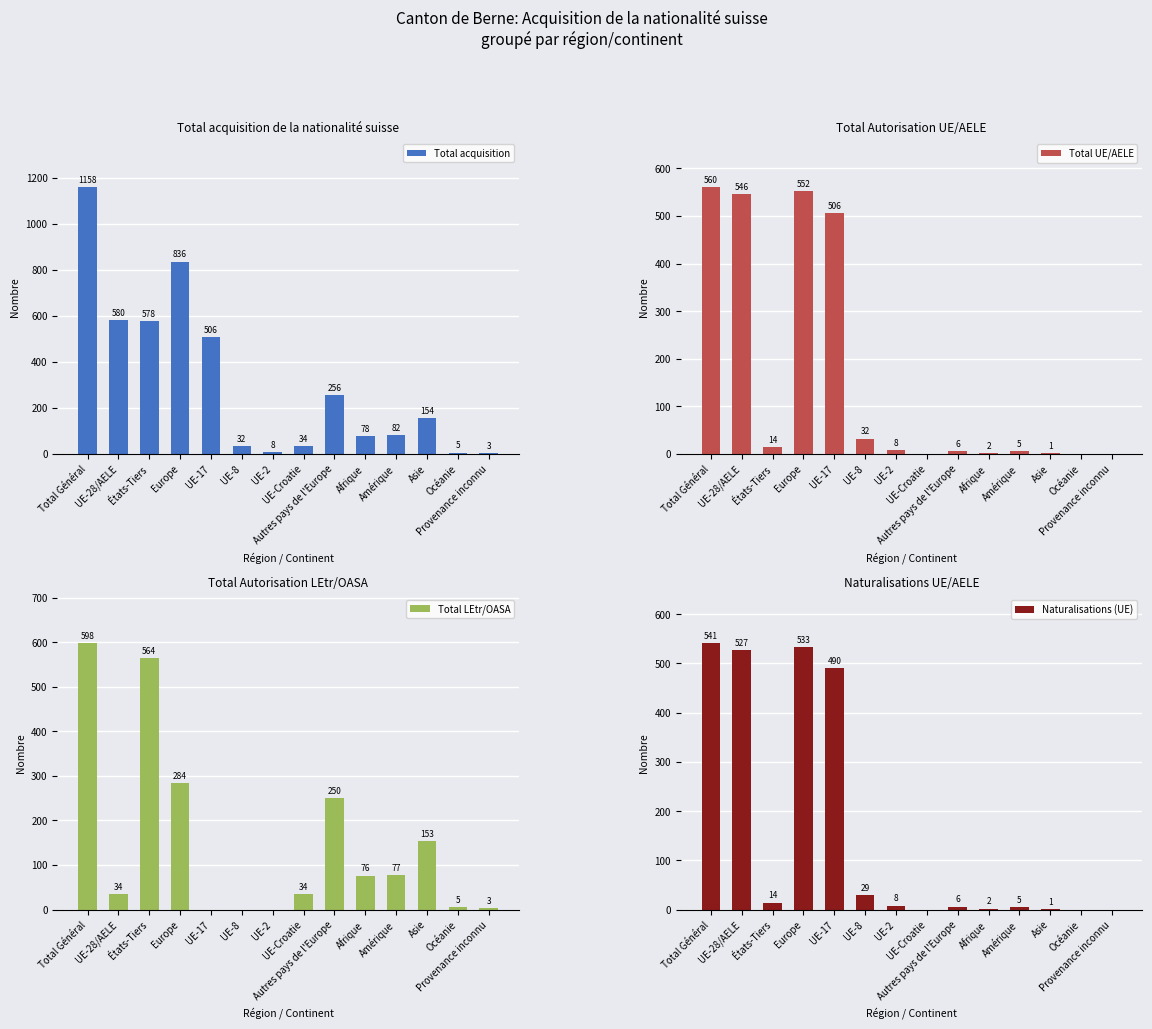

Which series has the widest spread of values?

Total acquisition